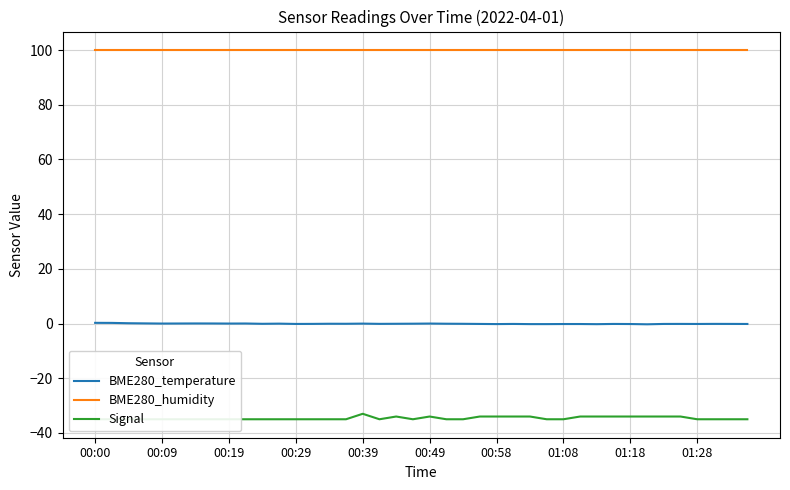

What are all the series names shown in the legend?

BME280_temperature, BME280_humidity, Signal